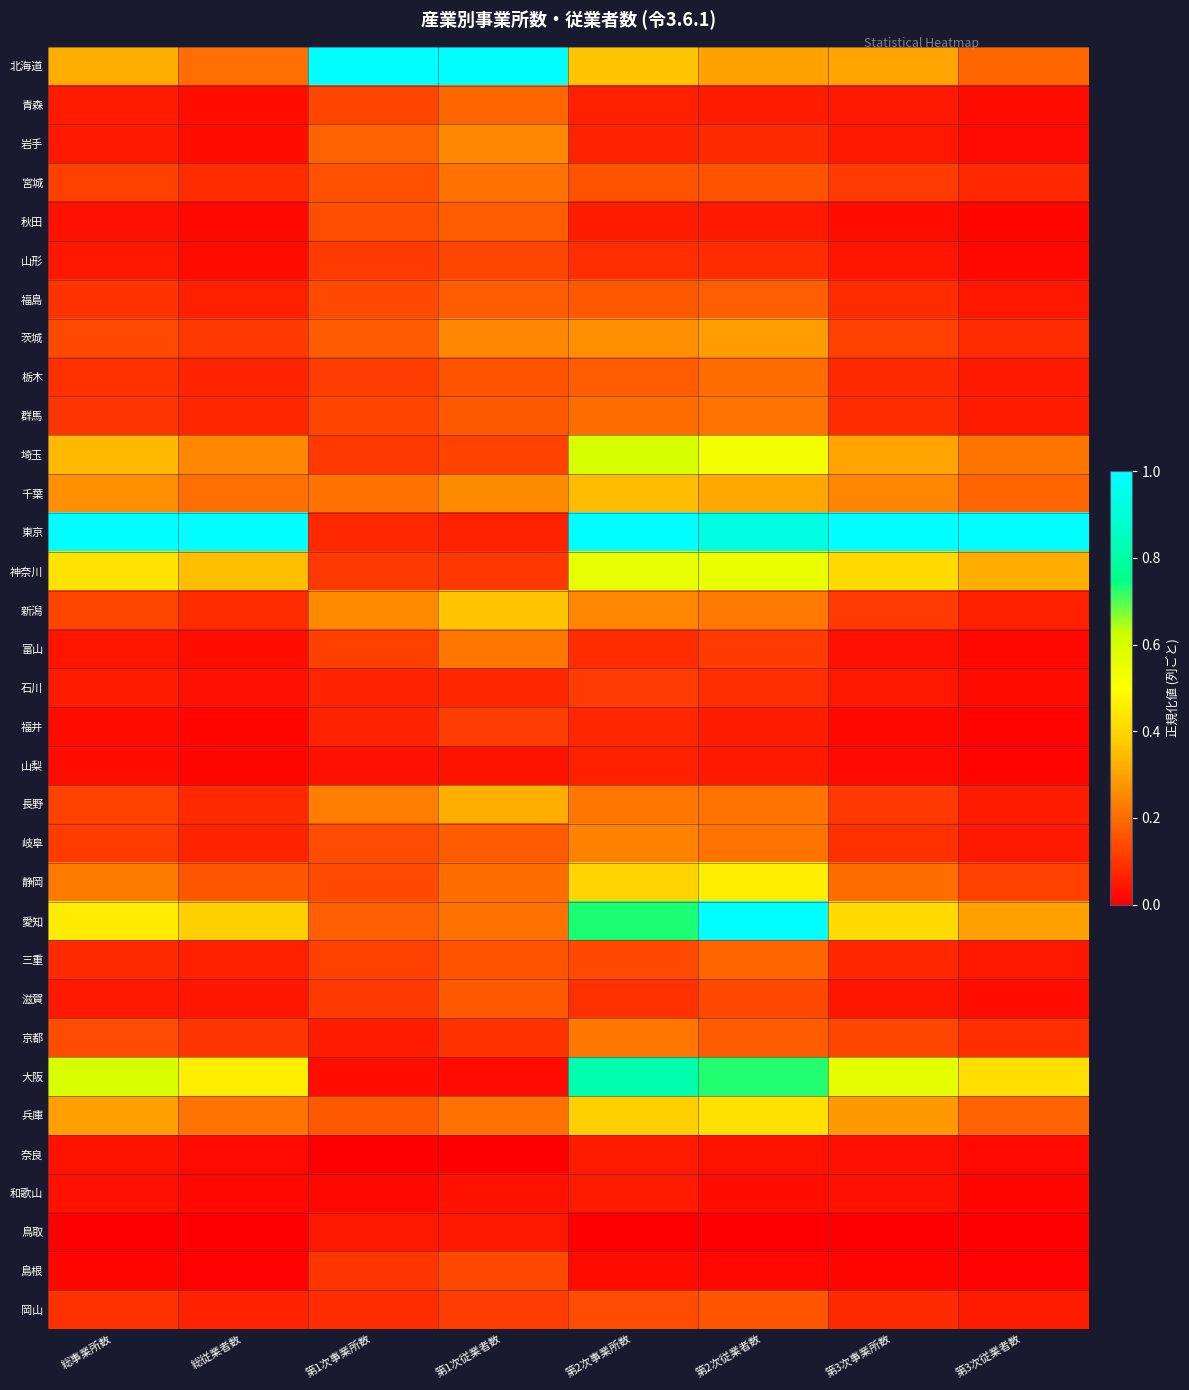

Reading right to left, extract all data points from this chart.

北海道: 第3次従業者数=0.2	第3次事業所数=0.3	第2次従業者数=0.3	第2次事業所数=0.4	第1次従業者数=1.0	第1次事業所数=1.0	総従業者数=0.2	総事業所数=0.3
青森: 第3次従業者数=0.0	第3次事業所数=0.0	第2次従業者数=0.1	第2次事業所数=0.1	第1次従業者数=0.2	第1次事業所数=0.1	総従業者数=0.0	総事業所数=0.1
岩手: 第3次従業者数=0.0	第3次事業所数=0.0	第2次従業者数=0.1	第2次事業所数=0.1	第1次従業者数=0.3	第1次事業所数=0.2	総従業者数=0.0	総事業所数=0.1
宮城: 第3次従業者数=0.1	第3次事業所数=0.1	第2次従業者数=0.2	第2次事業所数=0.2	第1次従業者数=0.2	第1次事業所数=0.2	総従業者数=0.1	総事業所数=0.1
秋田: 第3次従業者数=0.0	第3次事業所数=0.0	第2次従業者数=0.0	第2次事業所数=0.1	第1次従業者数=0.2	第1次事業所数=0.1	総従業者数=0.0	総事業所数=0.0
山形: 第3次従業者数=0.0	第3次事業所数=0.0	第2次従業者数=0.1	第2次事業所数=0.1	第1次従業者数=0.1	第1次事業所数=0.1	総従業者数=0.0	総事業所数=0.0
福島: 第3次従業者数=0.0	第3次事業所数=0.1	第2次従業者数=0.2	第2次事業所数=0.2	第1次従業者数=0.2	第1次事業所数=0.1	総従業者数=0.1	総事業所数=0.1
茨城: 第3次従業者数=0.1	第3次事業所数=0.1	第2次従業者数=0.3	第2次事業所数=0.3	第1次従業者数=0.2	第1次事業所数=0.2	総従業者数=0.1	総事業所数=0.1
栃木: 第3次従業者数=0.1	第3次事業所数=0.1	第2次従業者数=0.2	第2次事業所数=0.2	第1次従業者数=0.2	第1次事業所数=0.1	総従業者数=0.1	総事業所数=0.1
群馬: 第3次従業者数=0.1	第3次事業所数=0.1	第2次従業者数=0.2	第2次事業所数=0.2	第1次従業者数=0.2	第1次事業所数=0.1	総従業者数=0.1	総事業所数=0.1
埼玉: 第3次従業者数=0.2	第3次事業所数=0.3	第2次従業者数=0.5	第2次事業所数=0.6	第1次従業者数=0.1	第1次事業所数=0.1	総従業者数=0.3	総事業所数=0.3
千葉: 第3次従業者数=0.2	第3次事業所数=0.2	第2次従業者数=0.3	第2次事業所数=0.4	第1次従業者数=0.3	第1次事業所数=0.2	総従業者数=0.2	総事業所数=0.3
東京: 第3次従業者数=1.0	第3次事業所数=1.0	第2次従業者数=0.9	第2次事業所数=1.0	第1次従業者数=0.1	第1次事業所数=0.1	総従業者数=1.0	総事業所数=1.0
神奈川: 第3次従業者数=0.3	第3次事業所数=0.4	第2次従業者数=0.6	第2次事業所数=0.6	第1次従業者数=0.1	第1次事業所数=0.1	総従業者数=0.4	総事業所数=0.4
新潟: 第3次従業者数=0.1	第3次事業所数=0.1	第2次従業者数=0.2	第2次事業所数=0.2	第1次従業者数=0.4	第1次事業所数=0.3	総従業者数=0.1	総事業所数=0.1
富山: 第3次従業者数=0.0	第3次事業所数=0.0	第2次従業者数=0.1	第2次事業所数=0.1	第1次従業者数=0.2	第1次事業所数=0.1	総従業者数=0.0	総事業所数=0.0
石川: 第3次従業者数=0.0	第3次事業所数=0.0	第2次従業者数=0.1	第2次事業所数=0.1	第1次従業者数=0.1	第1次事業所数=0.1	総従業者数=0.0	総事業所数=0.1
福井: 第3次従業者数=0.0	第3次事業所数=0.0	第2次従業者数=0.1	第2次事業所数=0.1	第1次従業者数=0.1	第1次事業所数=0.1	総従業者数=0.0	総事業所数=0.0
山梨: 第3次従業者数=0.0	第3次事業所数=0.0	第2次従業者数=0.0	第2次事業所数=0.1	第1次従業者数=0.0	第1次事業所数=0.0	総従業者数=0.0	総事業所数=0.0
長野: 第3次従業者数=0.1	第3次事業所数=0.1	第2次従業者数=0.2	第2次事業所数=0.2	第1次従業者数=0.3	第1次事業所数=0.2	総従業者数=0.1	総事業所数=0.1
岐阜: 第3次従業者数=0.1	第3次事業所数=0.1	第2次従業者数=0.2	第2次事業所数=0.2	第1次従業者数=0.2	第1次事業所数=0.1	総従業者数=0.1	総事業所数=0.1
静岡: 第3次従業者数=0.1	第3次事業所数=0.2	第2次従業者数=0.5	第2次事業所数=0.4	第1次従業者数=0.2	第1次事業所数=0.1	総従業者数=0.2	総事業所数=0.2
愛知: 第3次従業者数=0.3	第3次事業所数=0.4	第2次従業者数=1.0	第2次事業所数=0.7	第1次従業者数=0.2	第1次事業所数=0.2	総従業者数=0.4	総事業所数=0.5
三重: 第3次従業者数=0.0	第3次事業所数=0.1	第2次従業者数=0.2	第2次事業所数=0.1	第1次従業者数=0.2	第1次事業所数=0.1	総従業者数=0.1	総事業所数=0.1
滋賀: 第3次従業者数=0.0	第3次事業所数=0.0	第2次従業者数=0.1	第2次事業所数=0.1	第1次従業者数=0.2	第1次事業所数=0.1	総従業者数=0.0	総事業所数=0.0
京都: 第3次従業者数=0.1	第3次事業所数=0.1	第2次従業者数=0.2	第2次事業所数=0.2	第1次従業者数=0.1	第1次事業所数=0.1	総従業者数=0.1	総事業所数=0.1
大阪: 第3次従業者数=0.4	第3次事業所数=0.6	第2次従業者数=0.7	第2次事業所数=0.8	第1次従業者数=0.0	第1次事業所数=0.0	総従業者数=0.5	総事業所数=0.6
兵庫: 第3次従業者数=0.2	第3次事業所数=0.3	第2次従業者数=0.4	第2次事業所数=0.4	第1次従業者数=0.2	第1次事業所数=0.2	総従業者数=0.2	総事業所数=0.3
奈良: 第3次従業者数=0.0	第3次事業所数=0.0	第2次従業者数=0.0	第2次事業所数=0.1	第1次従業者数=0.0	第1次事業所数=0.0	総従業者数=0.0	総事業所数=0.0
和歌山: 第3次従業者数=0.0	第3次事業所数=0.0	第2次従業者数=0.0	第2次事業所数=0.1	第1次従業者数=0.0	第1次事業所数=0.0	総従業者数=0.0	総事業所数=0.0
鳥取: 第3次従業者数=0.0	第3次事業所数=0.0	第2次従業者数=0.0	第2次事業所数=0.0	第1次従業者数=0.0	第1次事業所数=0.0	総従業者数=0.0	総事業所数=0.0
島根: 第3次従業者数=0.0	第3次事業所数=0.0	第2次従業者数=0.0	第2次事業所数=0.0	第1次従業者数=0.1	第1次事業所数=0.1	総従業者数=0.0	総事業所数=0.0
岡山: 第3次従業者数=0.1	第3次事業所数=0.1	第2次従業者数=0.2	第2次事業所数=0.1	第1次従業者数=0.1	第1次事業所数=0.1	総従業者数=0.1	総事業所数=0.1